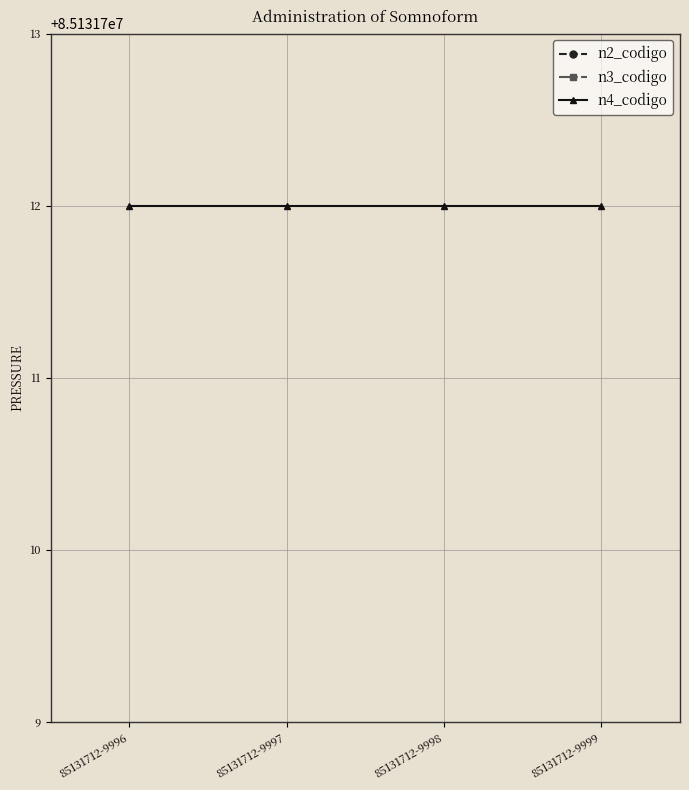

Between 85131712-9998 and 85131712-9999, which is larger?

85131712-9998